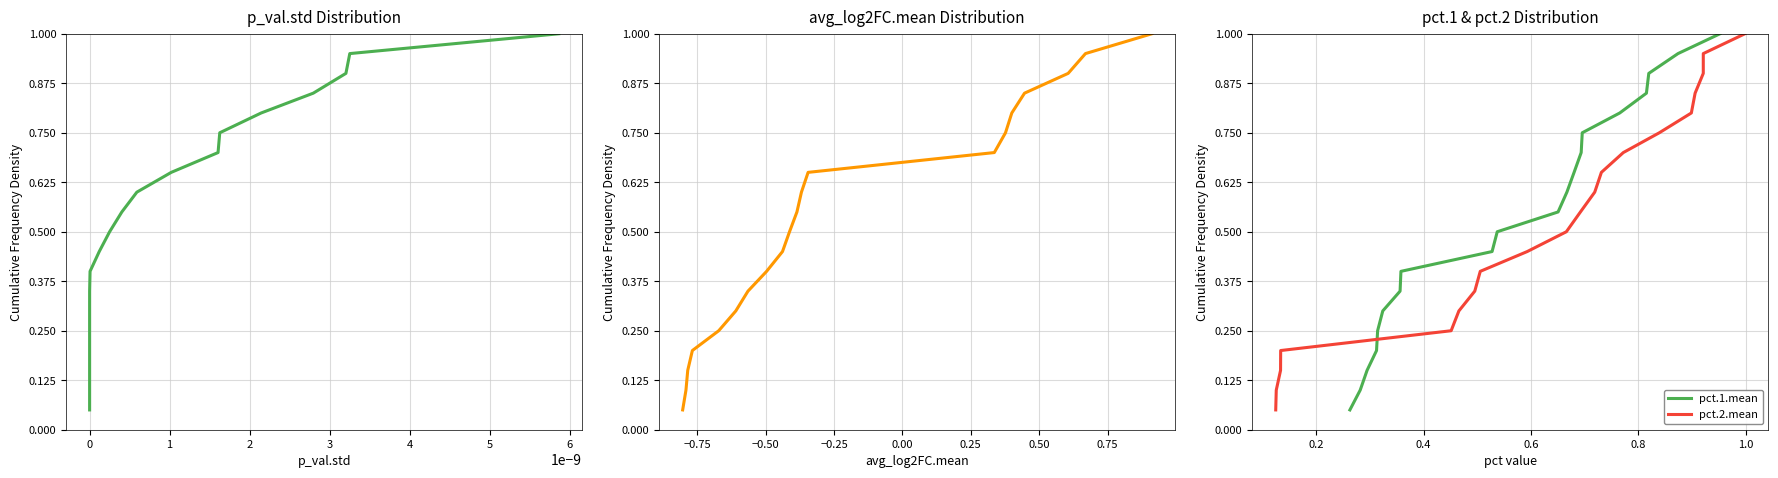

True or false: pct.1.mean and avg_log2FC.mean intersect in this chart.

False